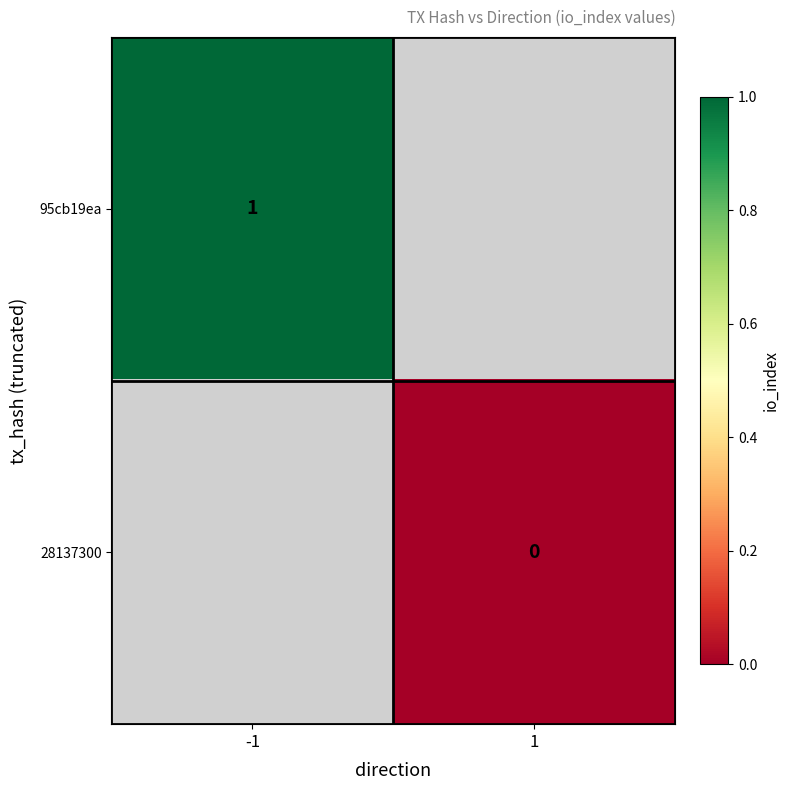

True or false: 95cb19ea has a value of 2 at -1.

False